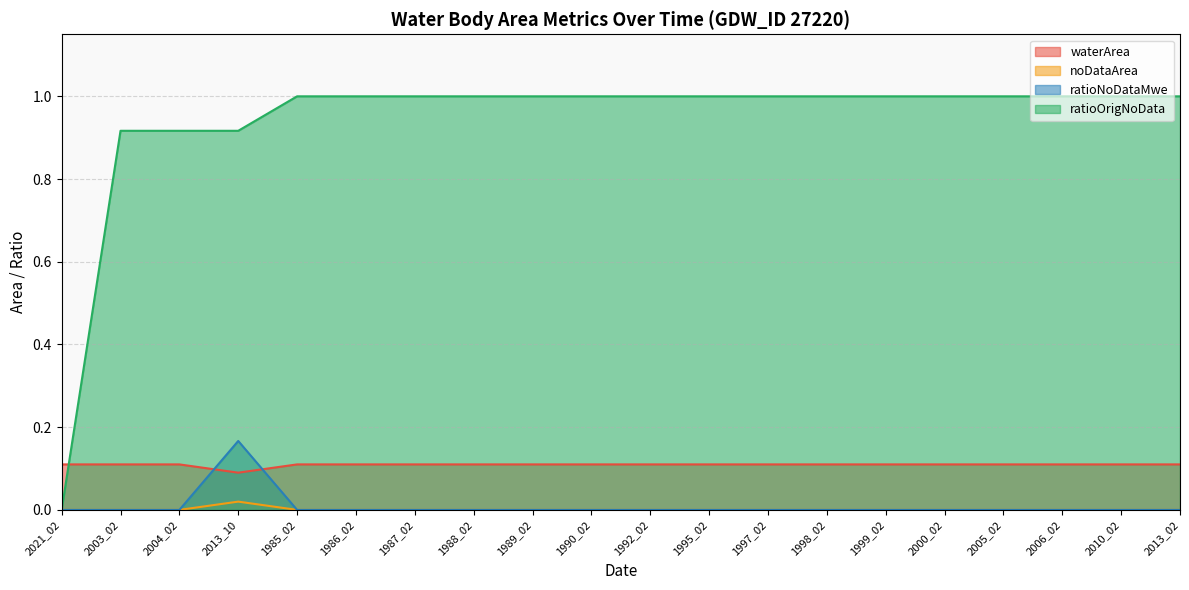

What is the label of the 1st point from the right?

2013_02